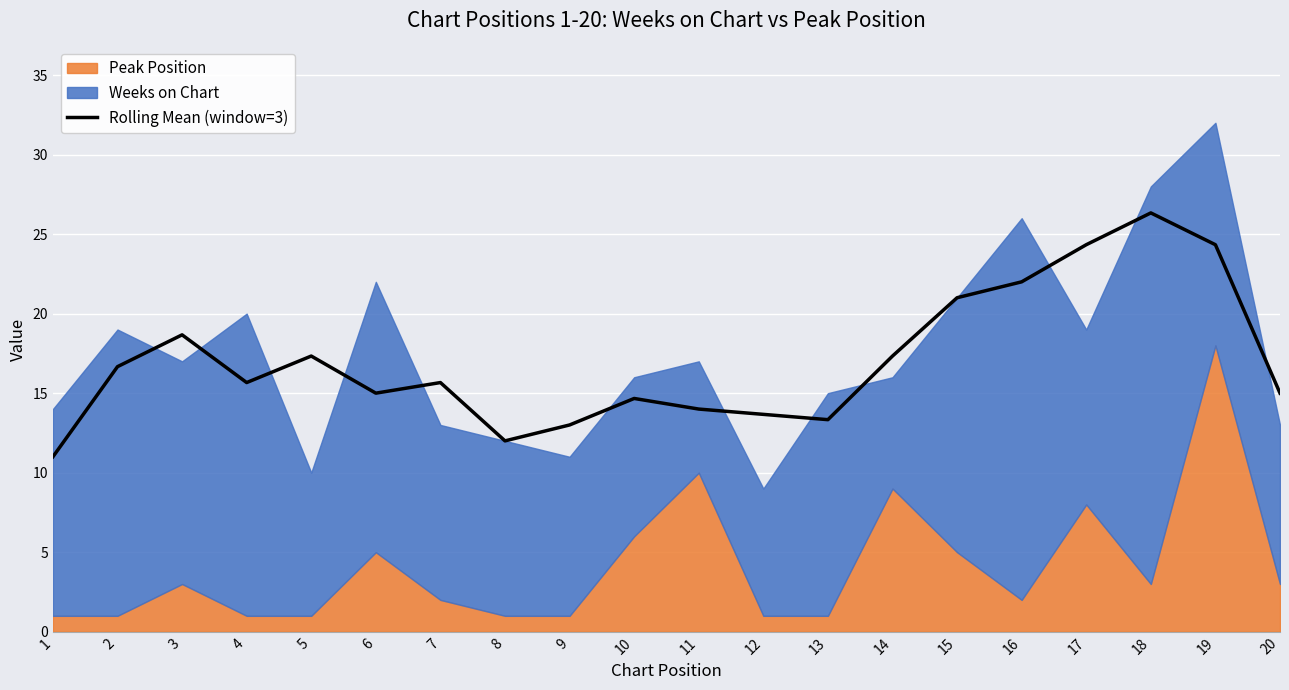

True or false: Rolling Mean (window=3) has a value of 13.3 at 13.

True